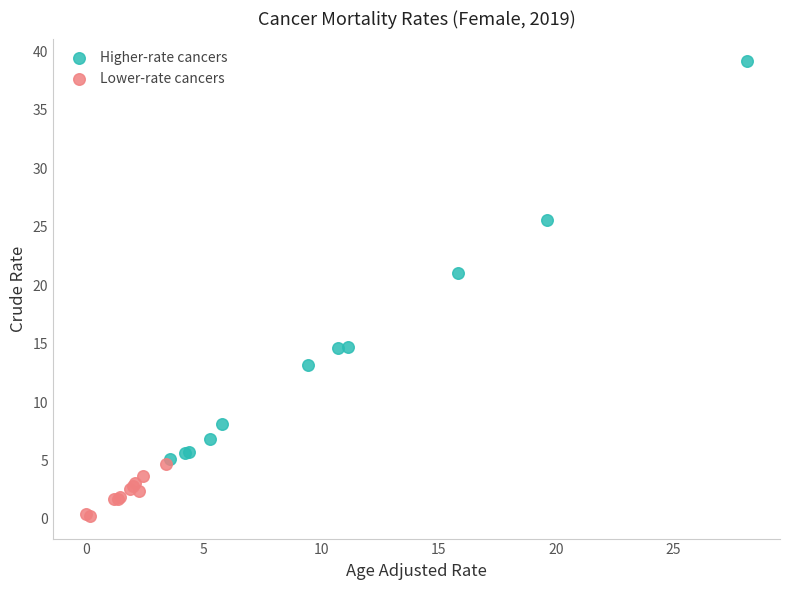

What are all the series names shown in the legend?

Higher-rate cancers, Lower-rate cancers